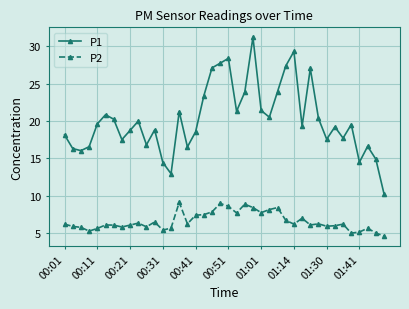

What is the maximum value shown in the chart?

31.2